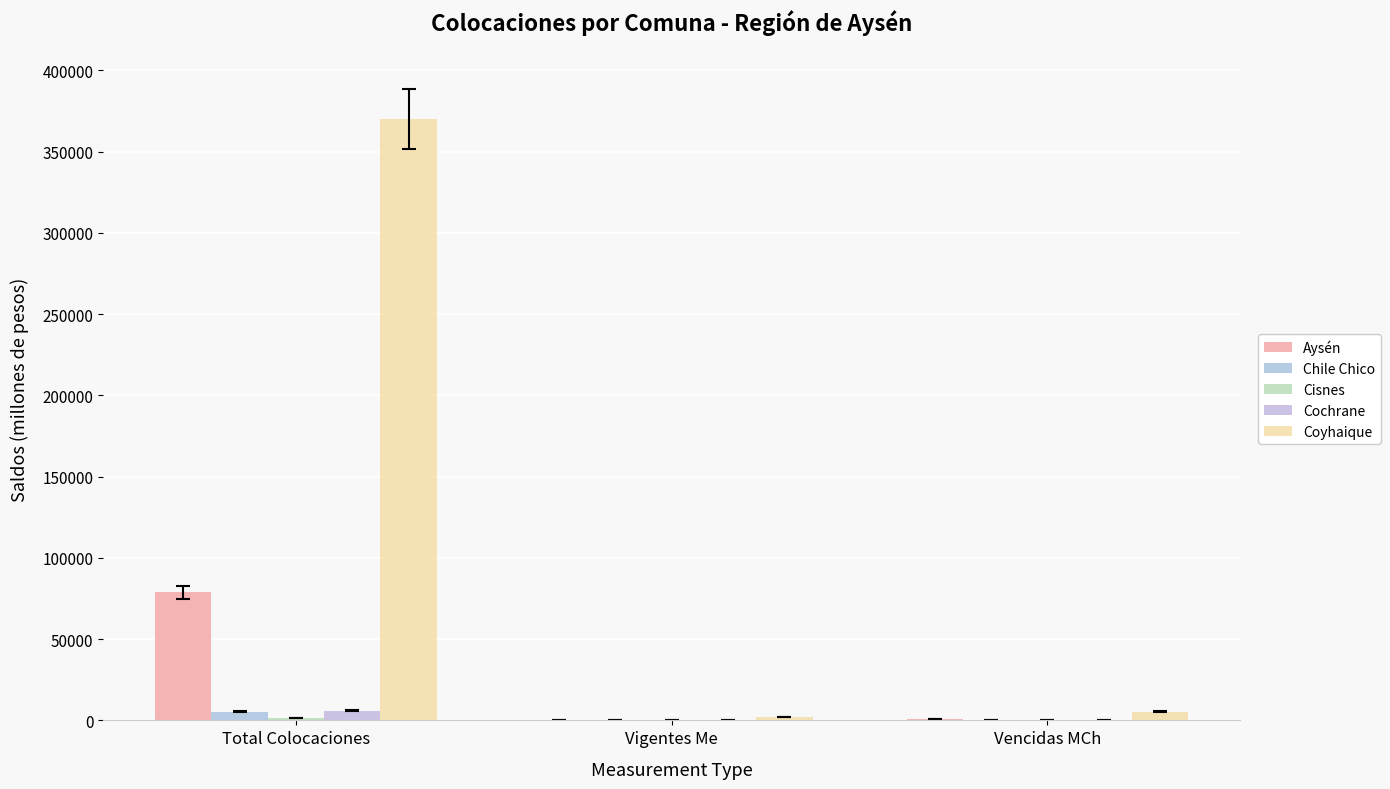

List the series in order of their peak value, highest first.

Coyhaique, Aysén, Cochrane, Chile Chico, Cisnes